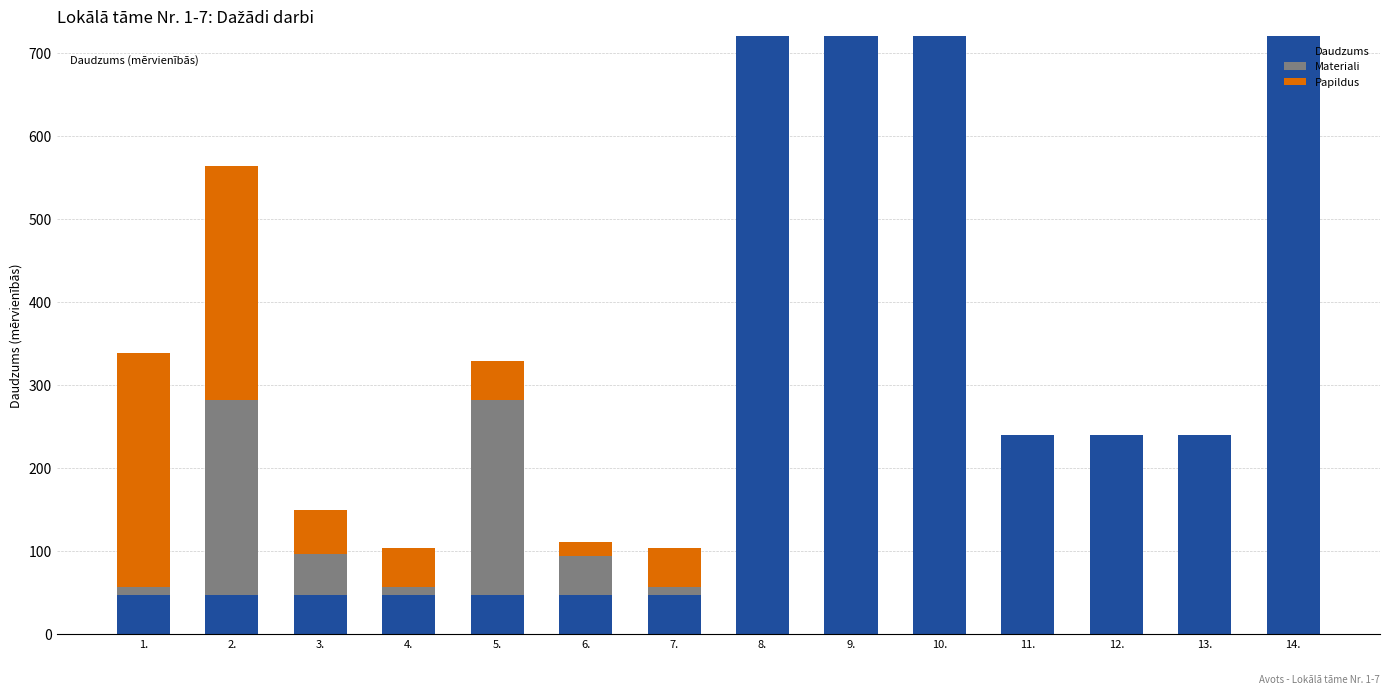

How many categories are shown in the chart?

14